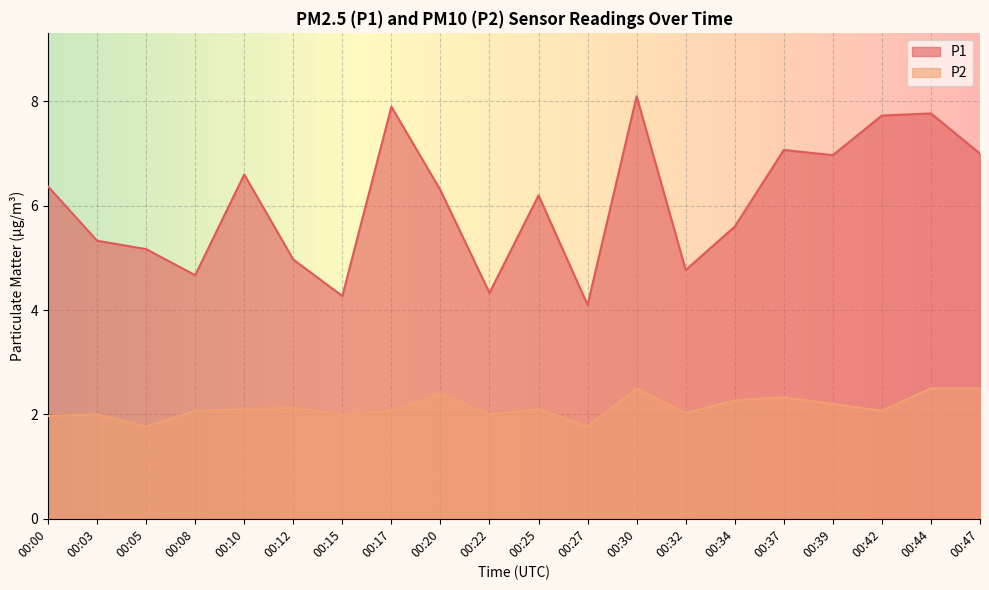

Which series has the largest total across all categories?

P1